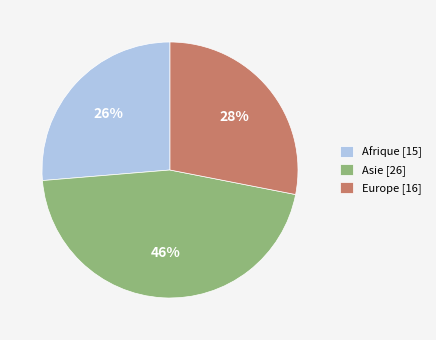

How many slices are in this pie chart?

3